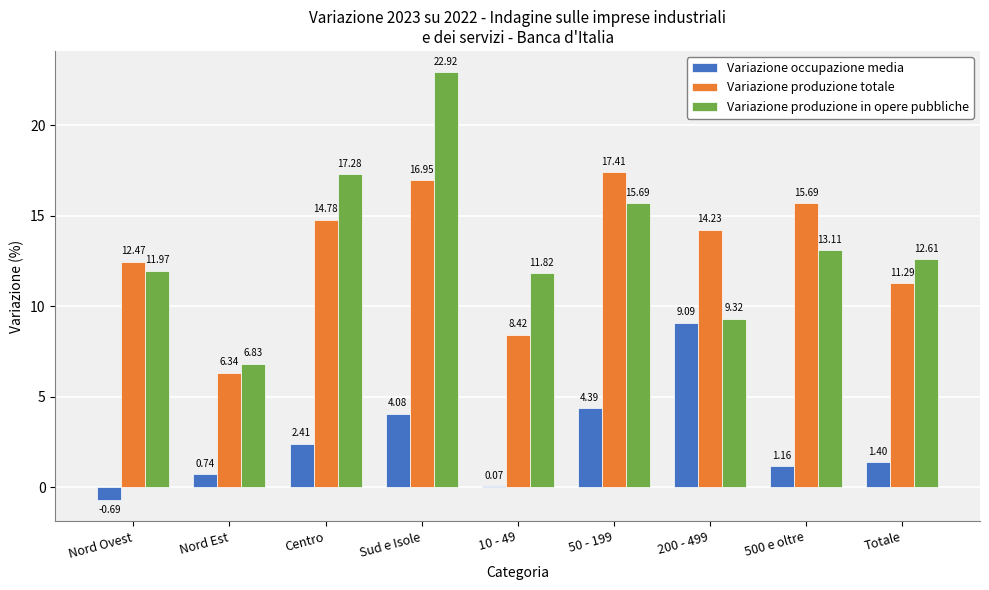

Which label corresponds to the largest value in the chart?

Sud e Isole